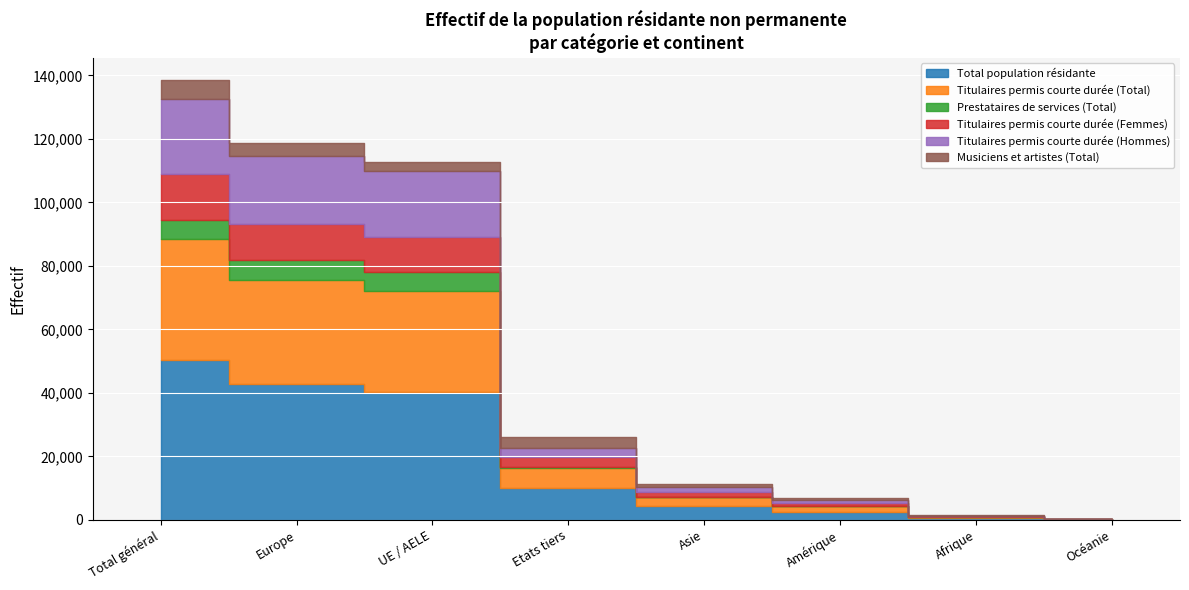

What is the difference between the second highest and second lowest values in the Total population résidante series?

42394